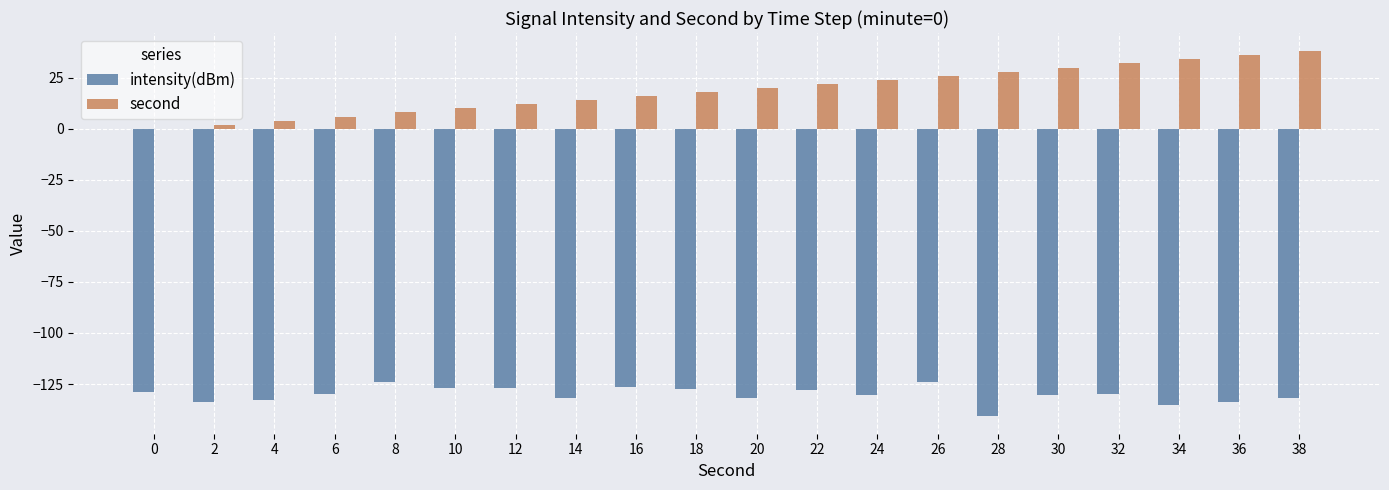

At which label does second reach its peak?

38